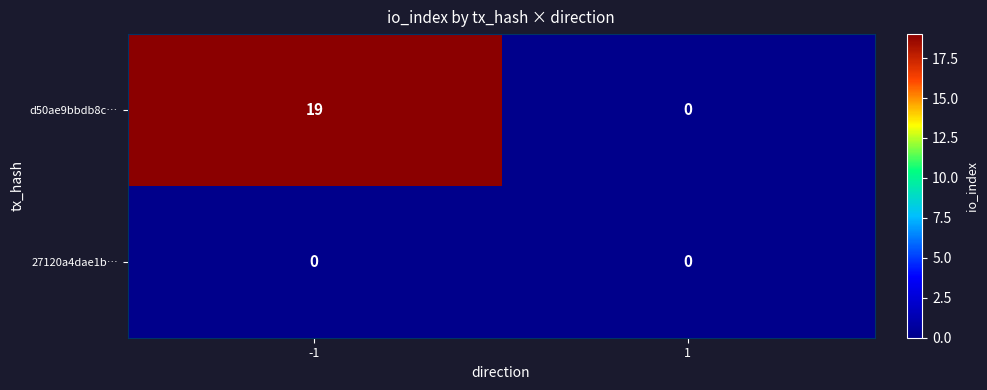

What is the maximum value shown in the chart?

19